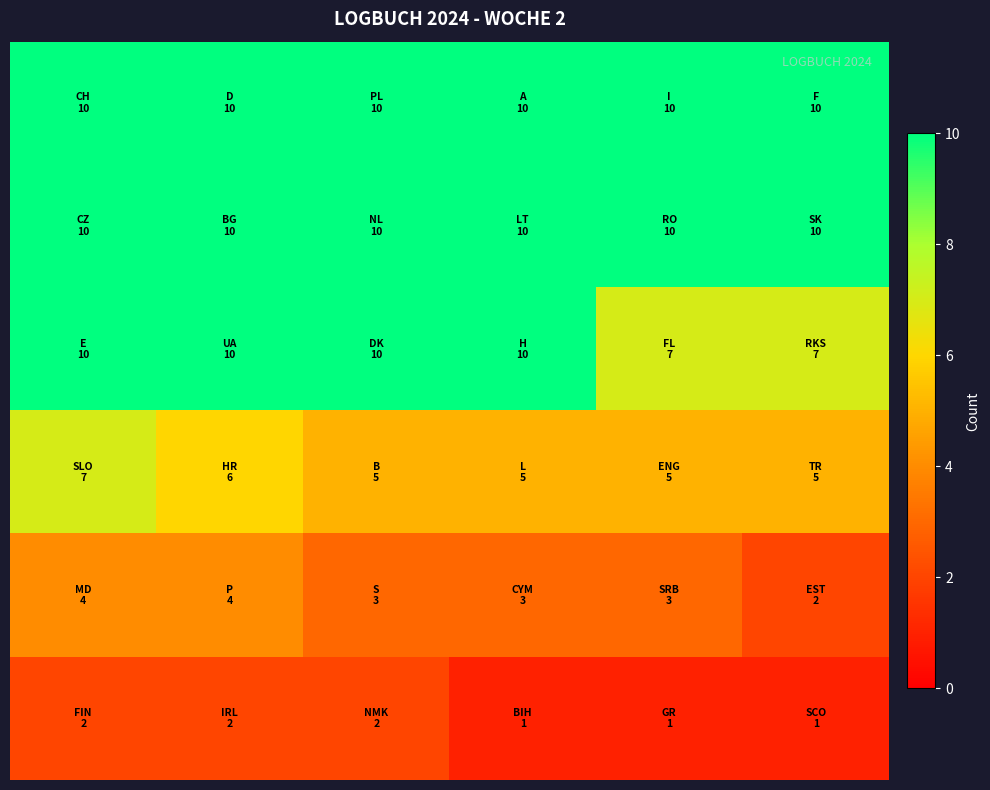

How many distinct data groups are displayed?

6